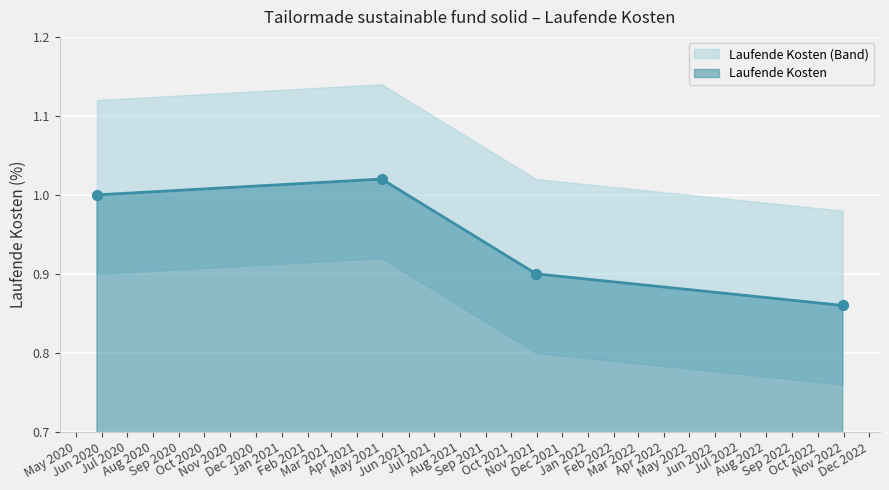

Which has a higher value, 2021-04-30 or 2021-10-31?

2021-04-30